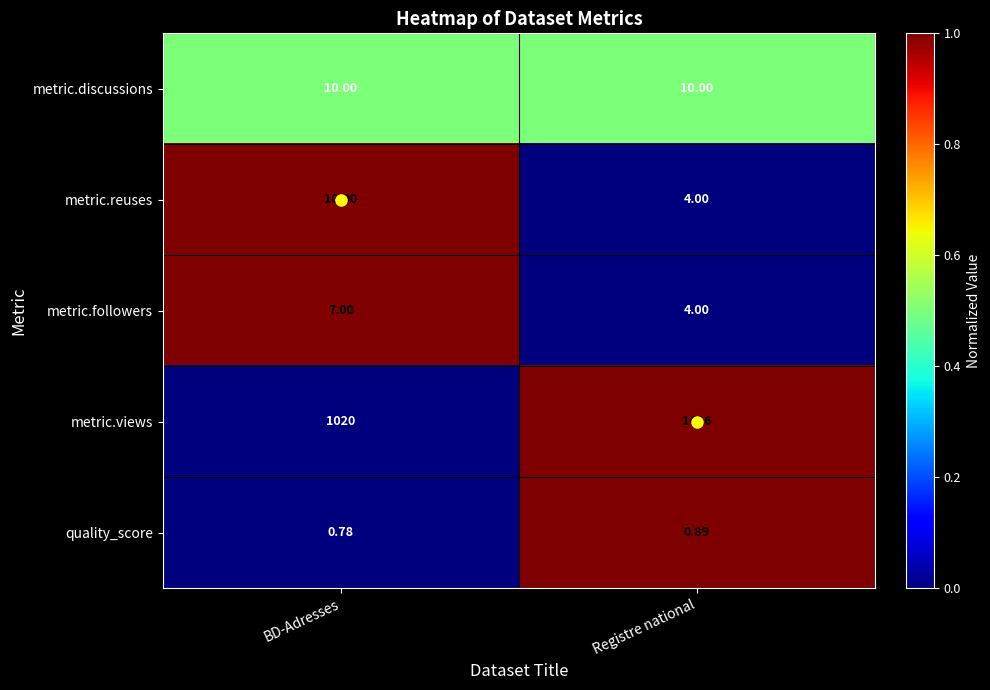

Which category has the highest value across all series?

Registre national